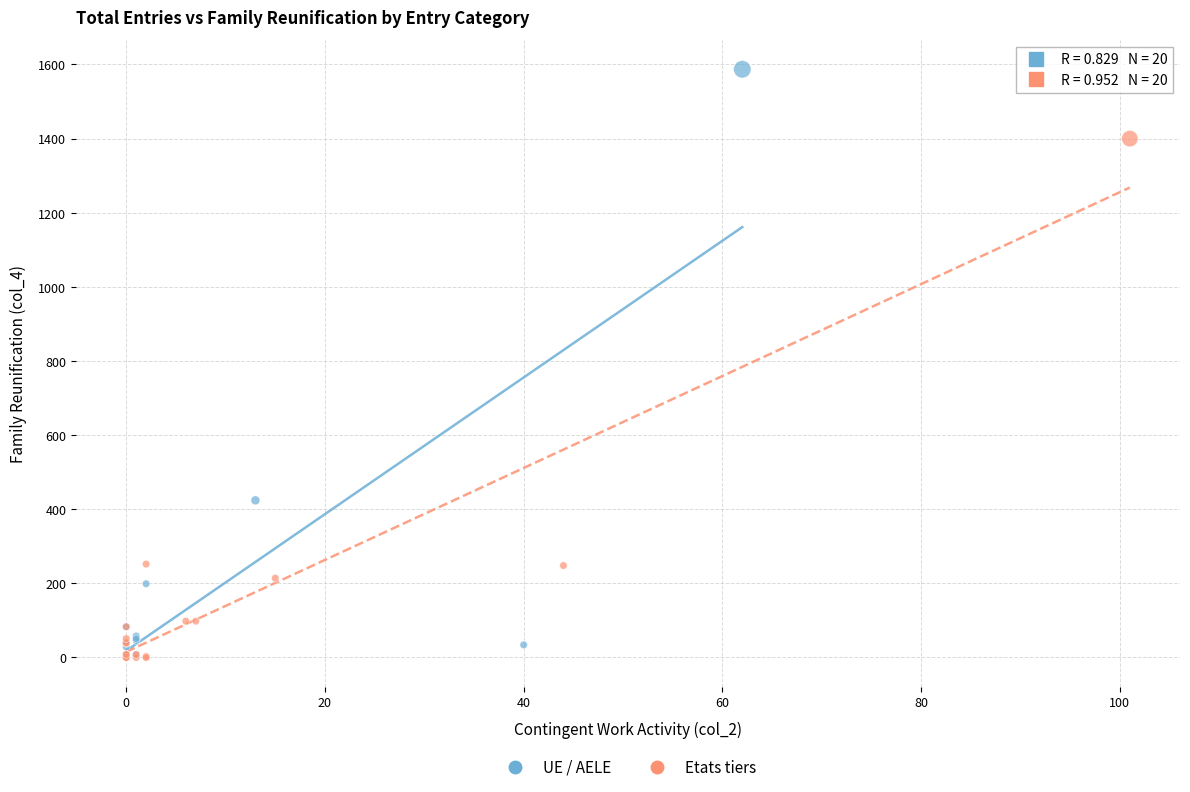

What are all the series names shown in the legend?

UE / AELE, Etats tiers